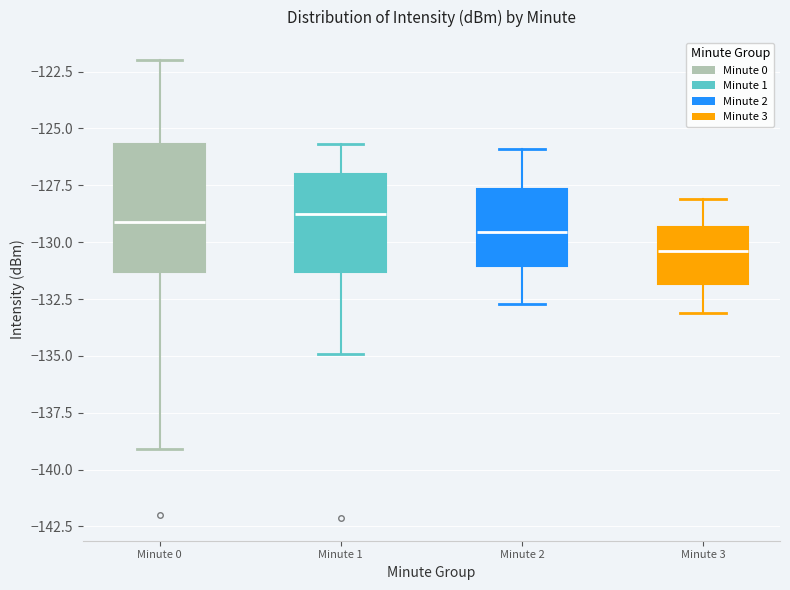

Where does the median line of the box for Minute 2 sit on the y-axis? The values are not printed on the chart, so give them approximately, as read against the axis.

-129.5